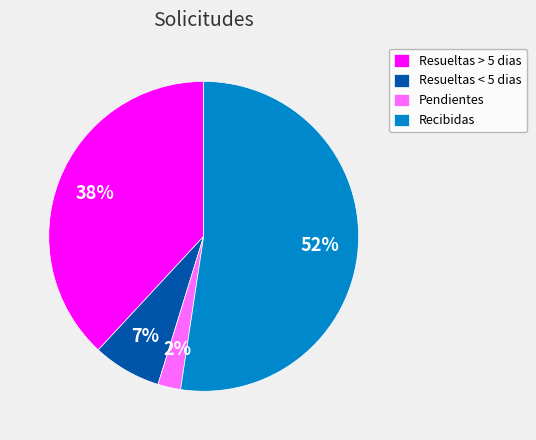

How many segments does this pie chart have?

4